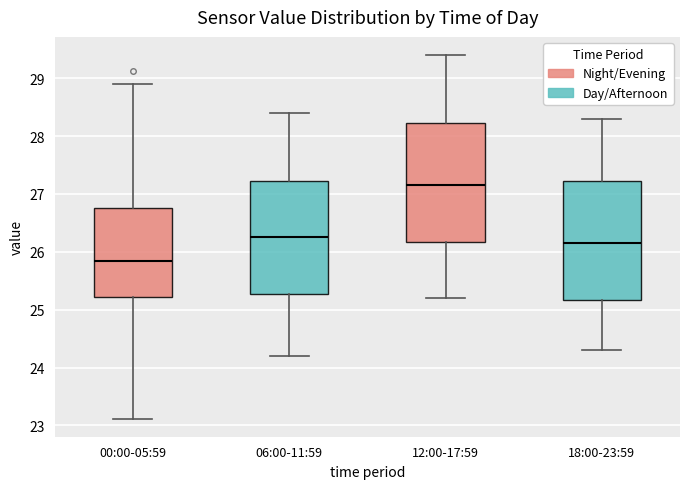

Which box has the lowest median line?

00:00-05:59